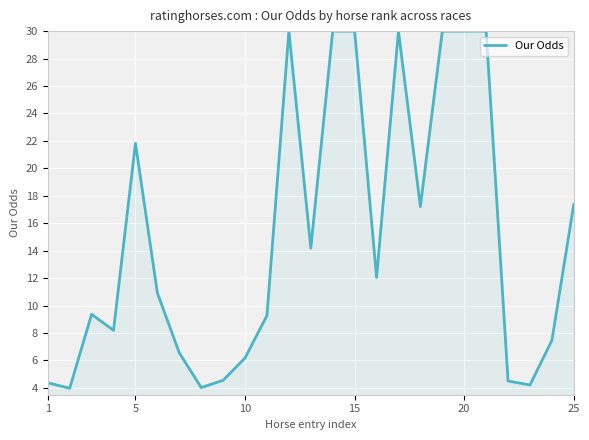

What is the smallest value displayed?

4.0